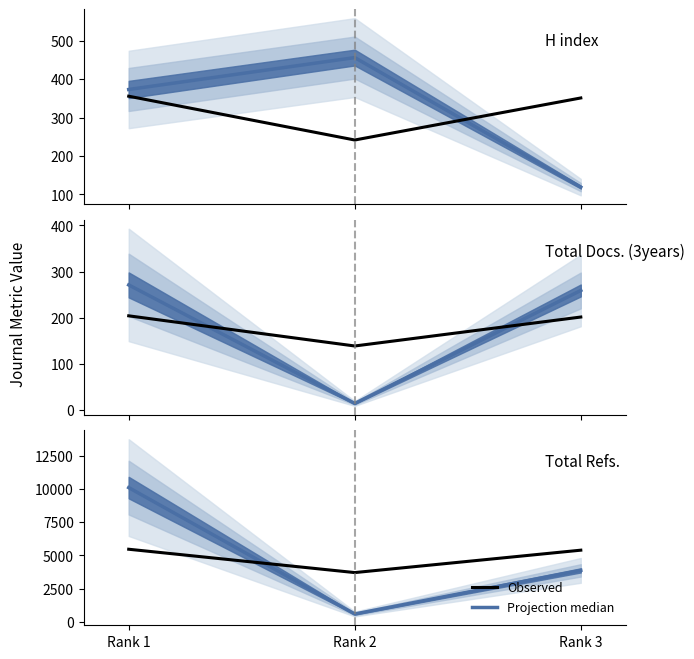

How many lines are shown in the chart?

2